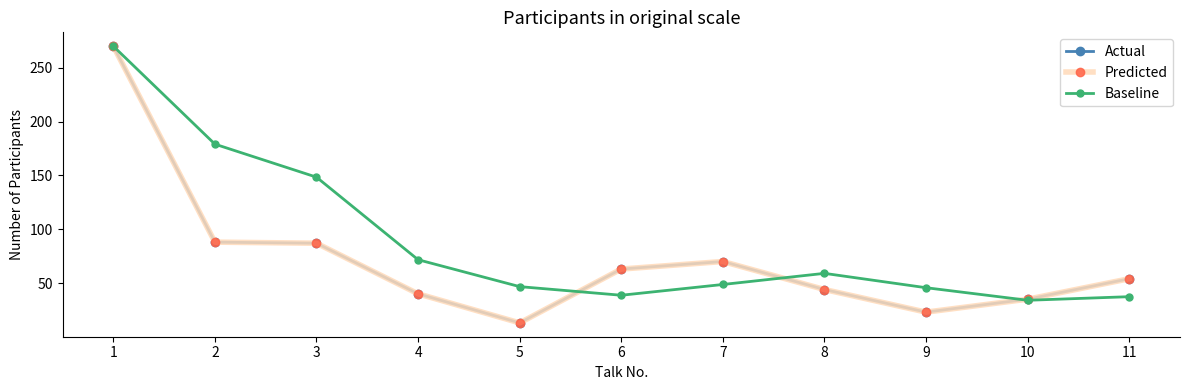

Between 9 and 6, which is larger?

6